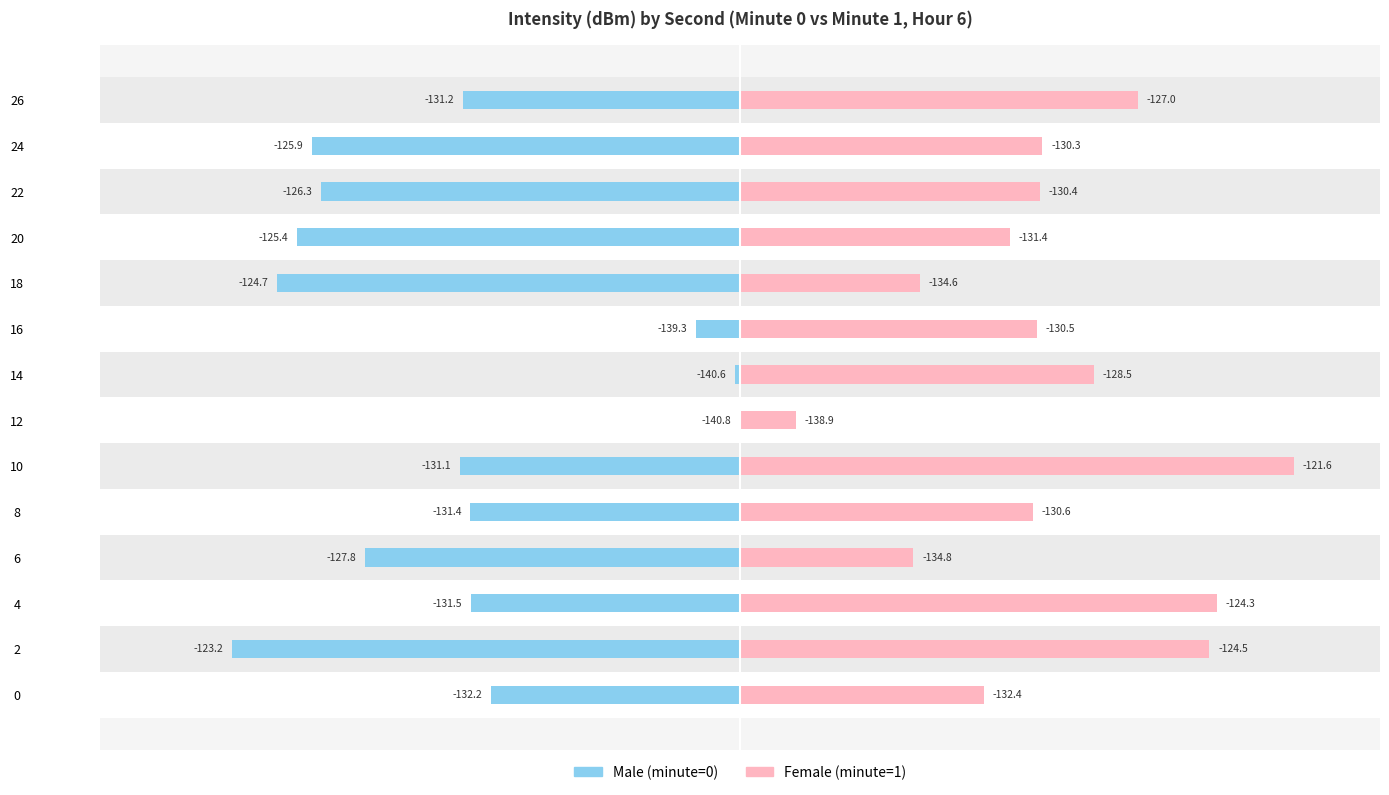

Is the value of Male at 26 greater than the value of Female at 14?

No